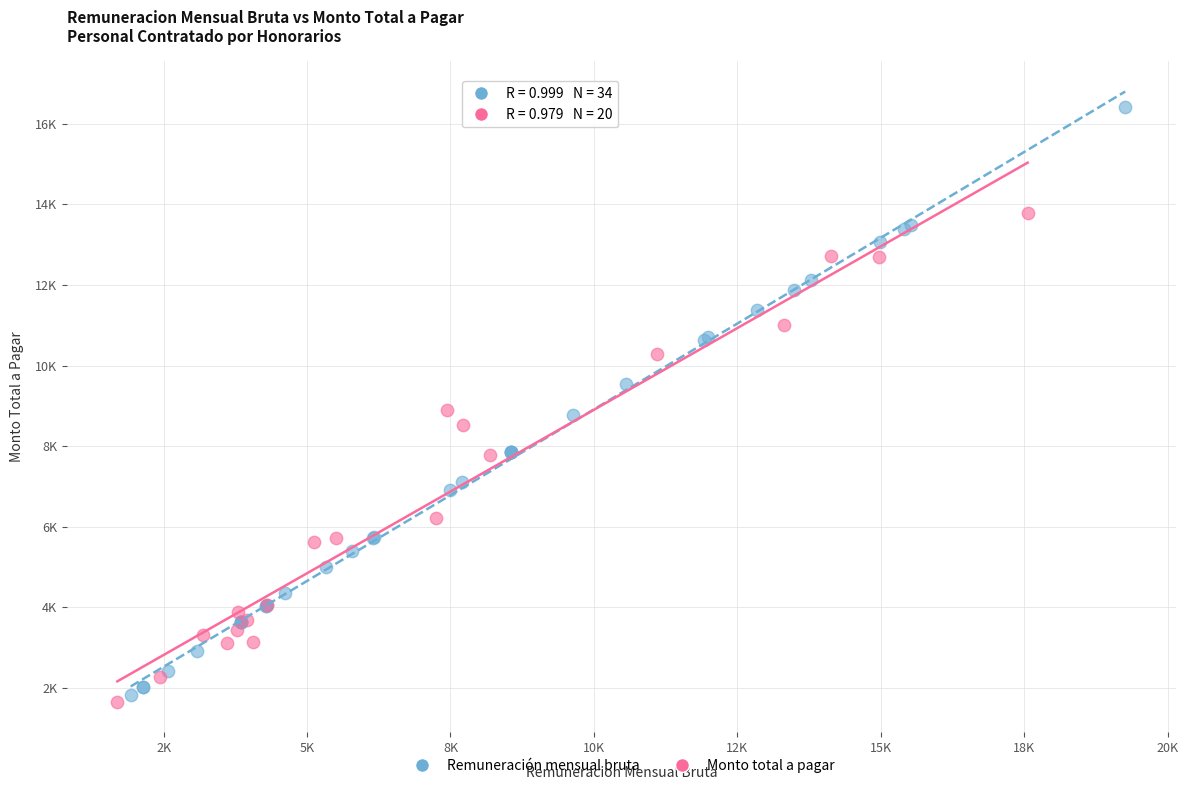

What are all the series names shown in the legend?

Remuneración mensual bruta, Monto total a pagar